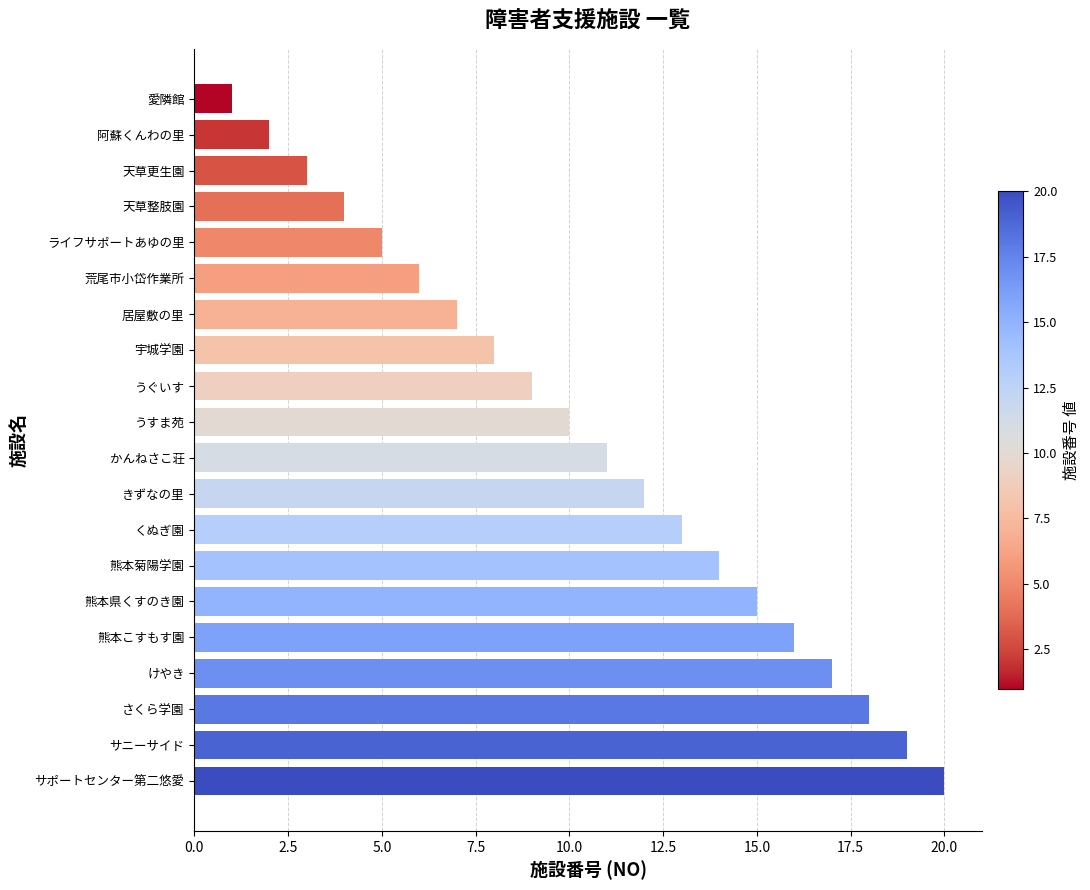

What is the difference between the maximum and minimum values?

19